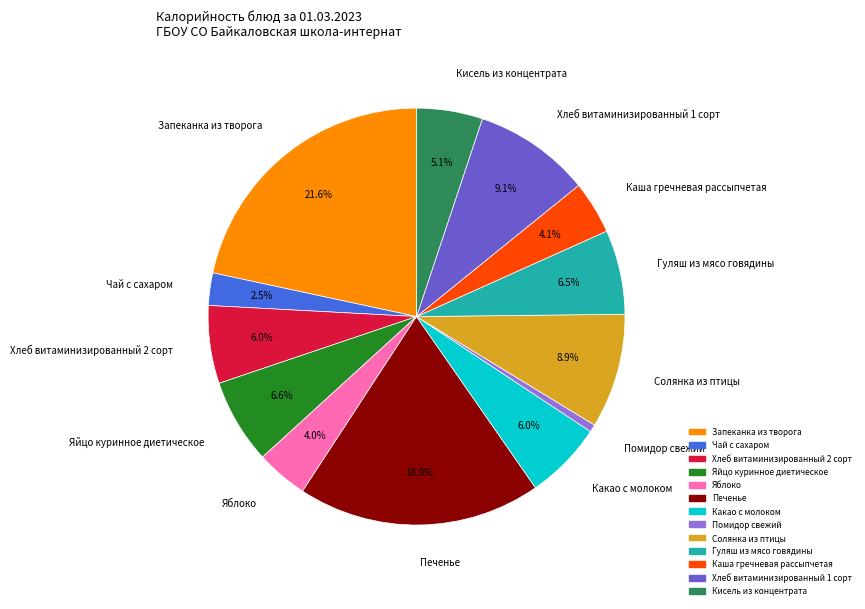

To the nearest percent, what is the difference between the largest and smallest slice percentages?

21%